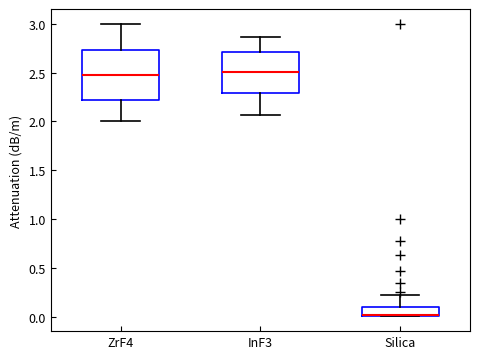

Reading left to right, transcribe this box plot: for each box, give where its median line is, the range the box spans, and where its two whiskers end, as read against the y-axis. The values are not printed on the chart, so give them approximately, as read against the axis.

ZrF4: median 2.50, box 2.20 to 2.75, whiskers 2.00 to 3.00
InF3: median 2.50, box 2.30 to 2.70, whiskers 2.05 to 2.85
Silica: median 0.00 (drawn on the box's lower edge), box 0.00 to 0.10, whiskers 0.00 to 0.20